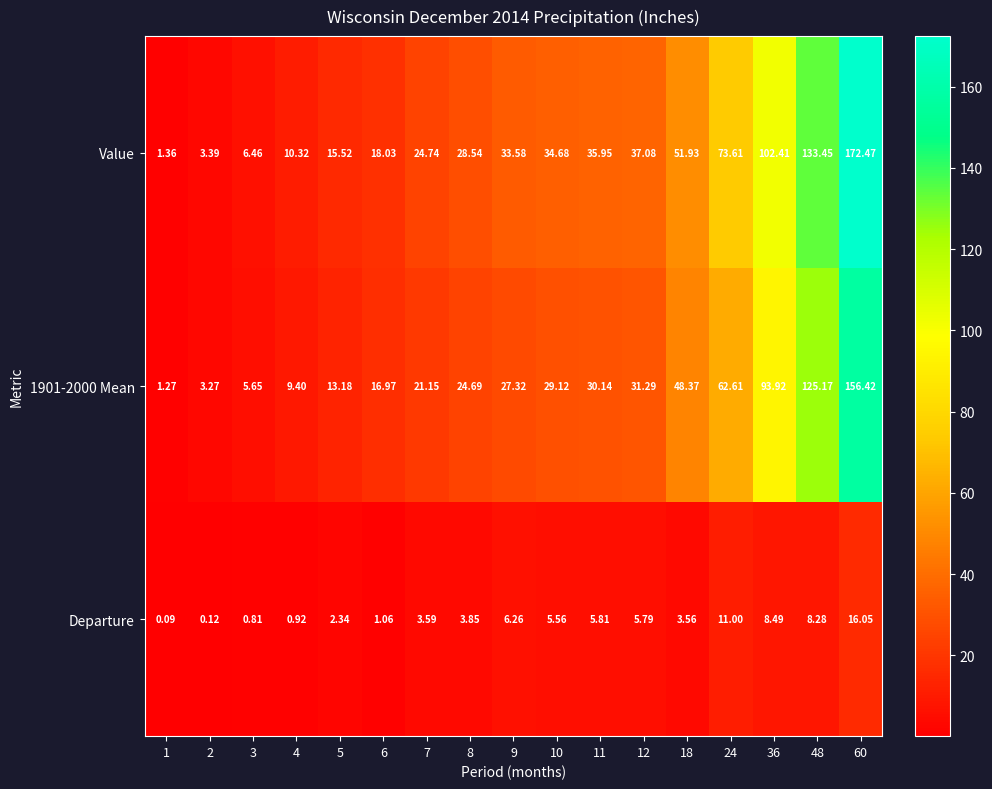

Rank the series at 60 from highest to lowest value.

Value, 1901-2000 Mean, Departure